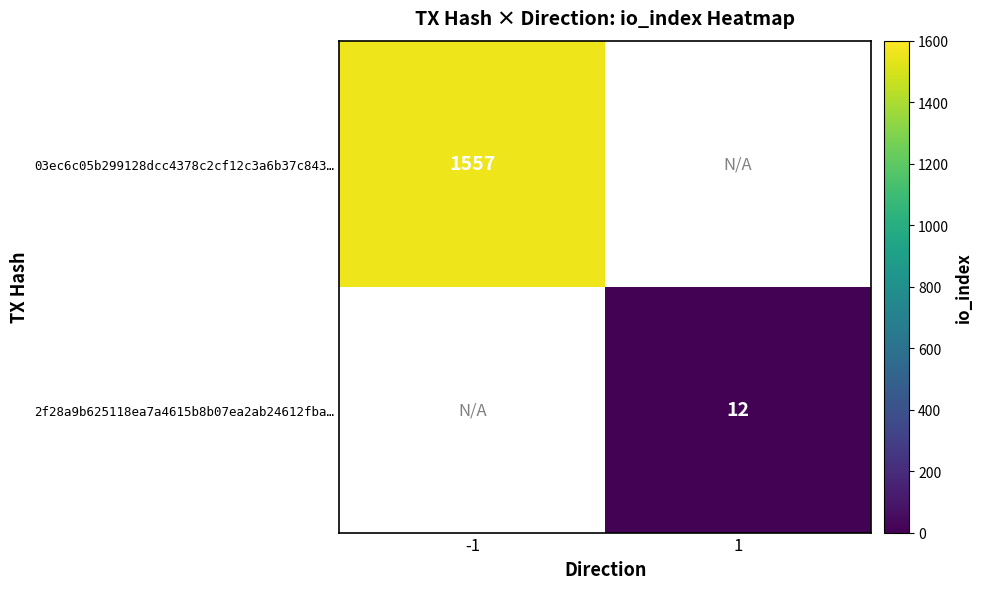

What is the greatest value displayed?

1557.0